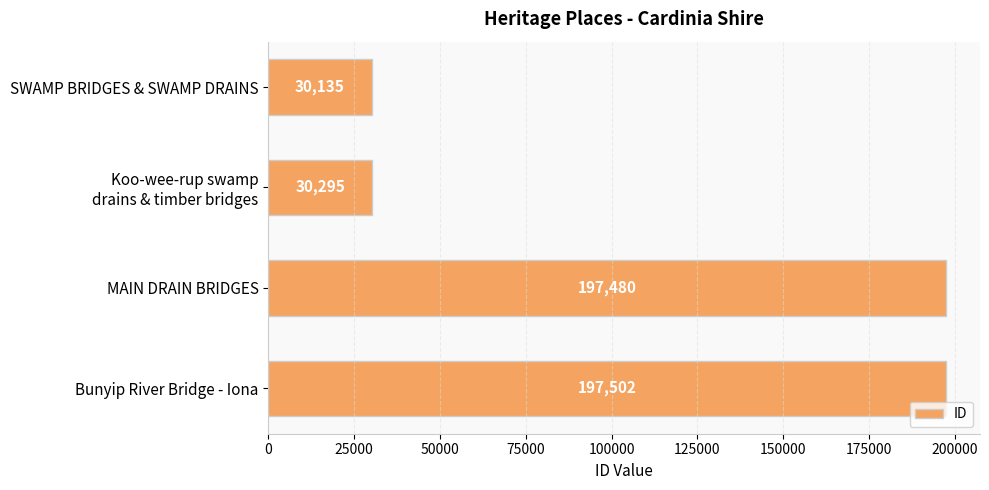

At which label is the value closest to 113818?

Koo-wee-rup swamp
drains & timber bridges